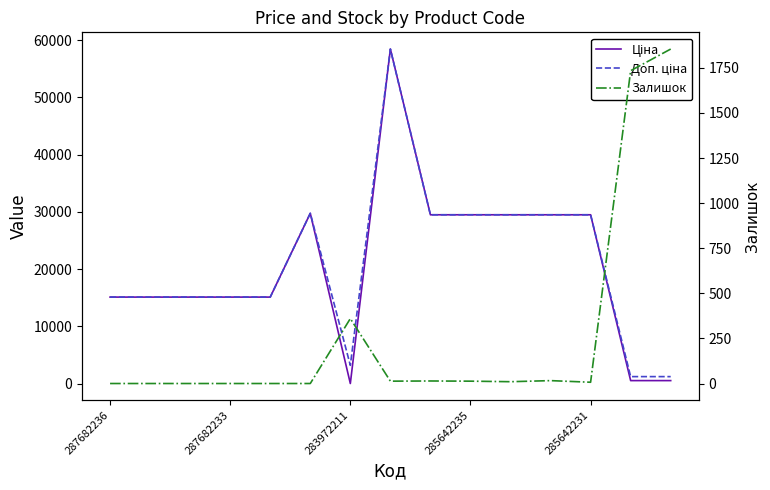

True or false: Ціна and Доп. ціна cross at least once.

False